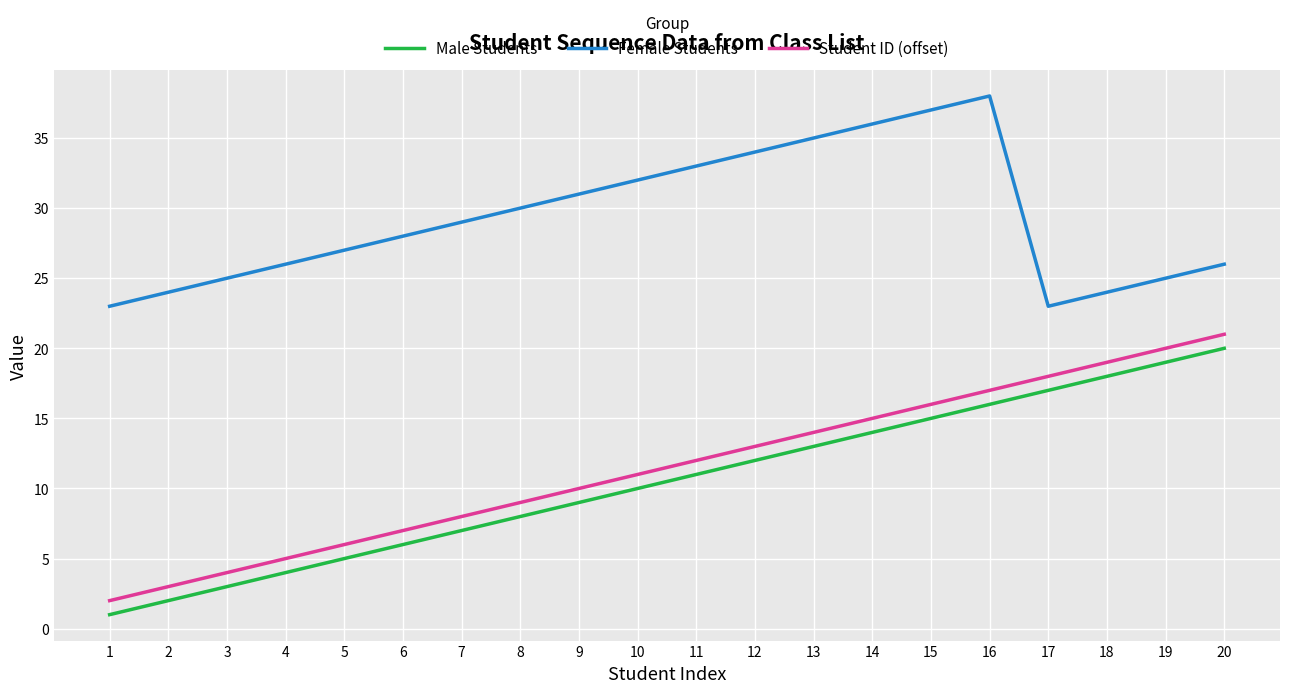

What is the difference between the Male Students values at 19 and 10?

9